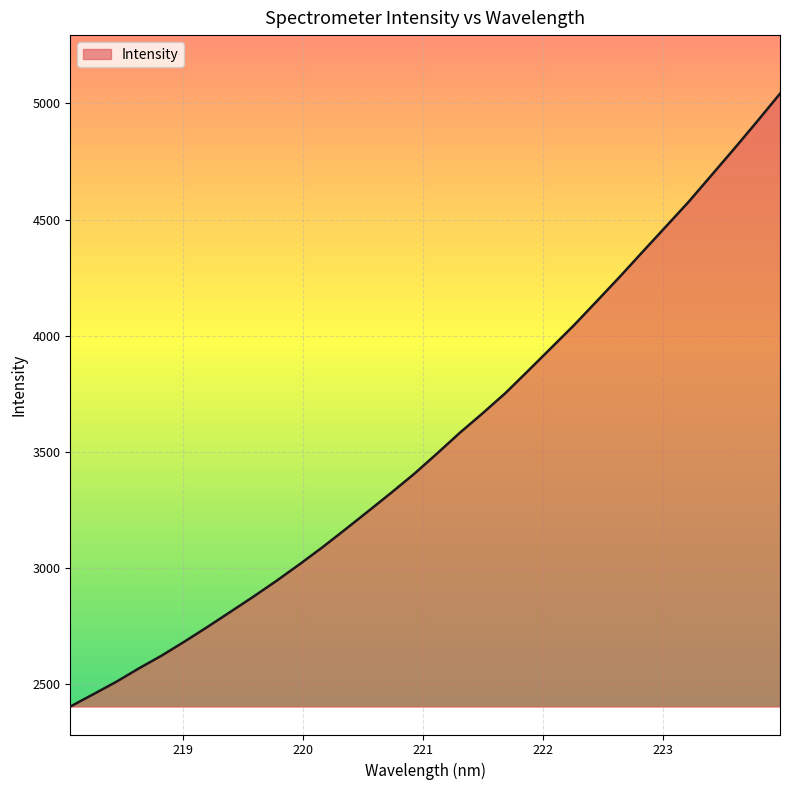

What is the difference between the maximum and minimum values?

2638.9